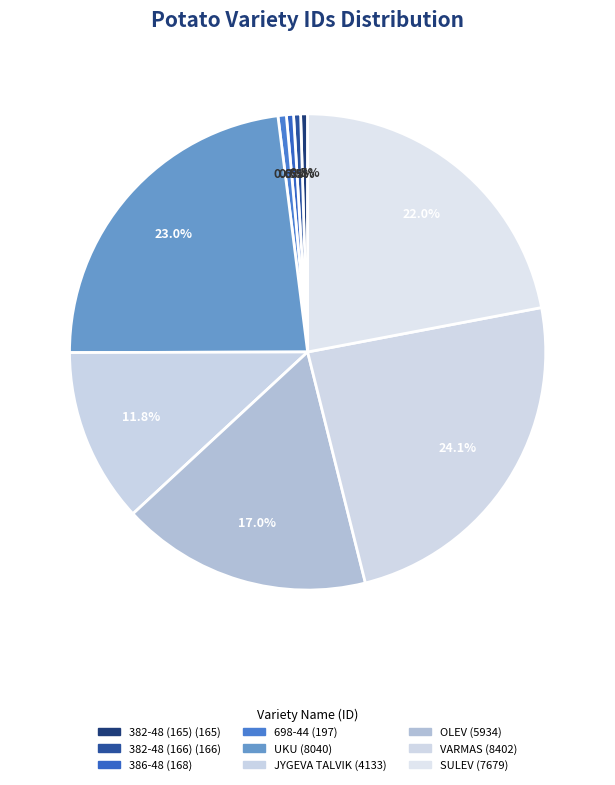

What is the ratio of the value at JYGEVA TALVIK to the value at 382-48 (166)?

24.9